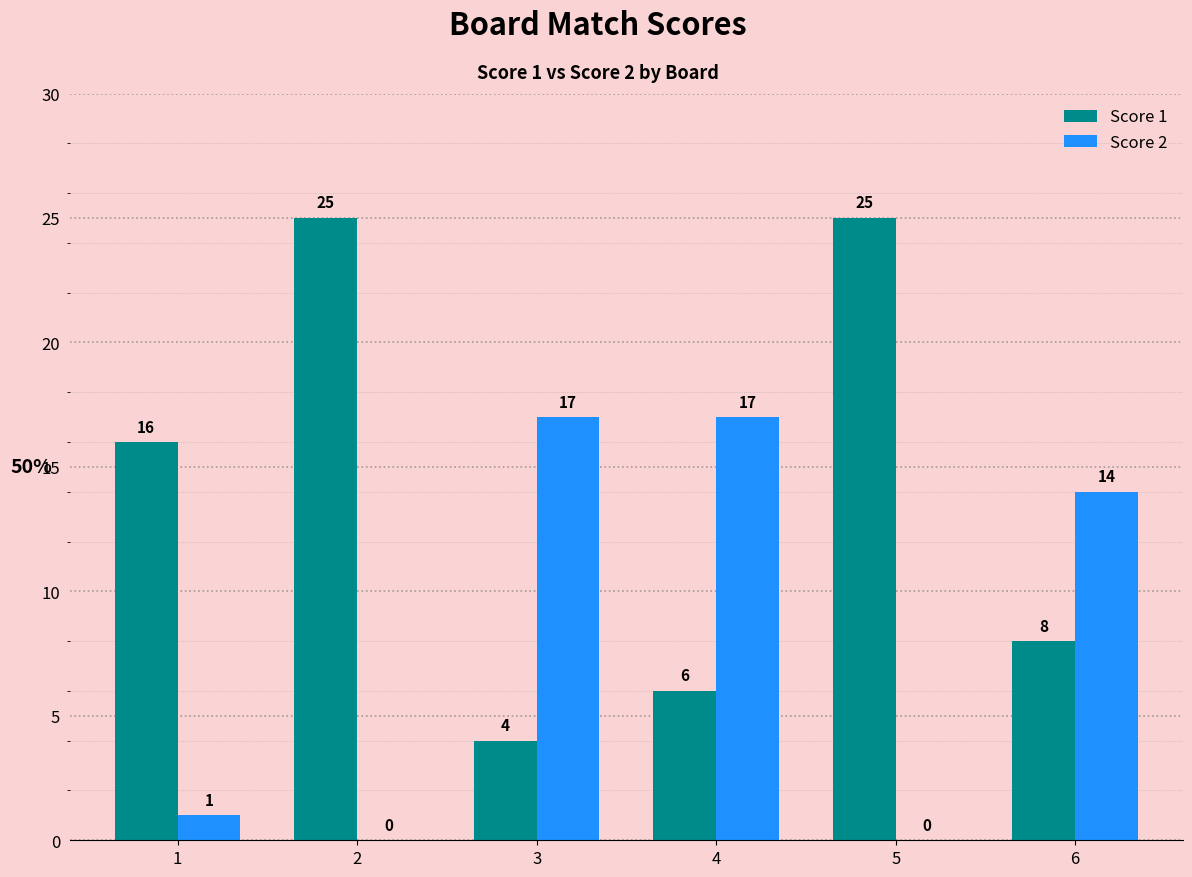

What is the sum of all Score 1 values?

84